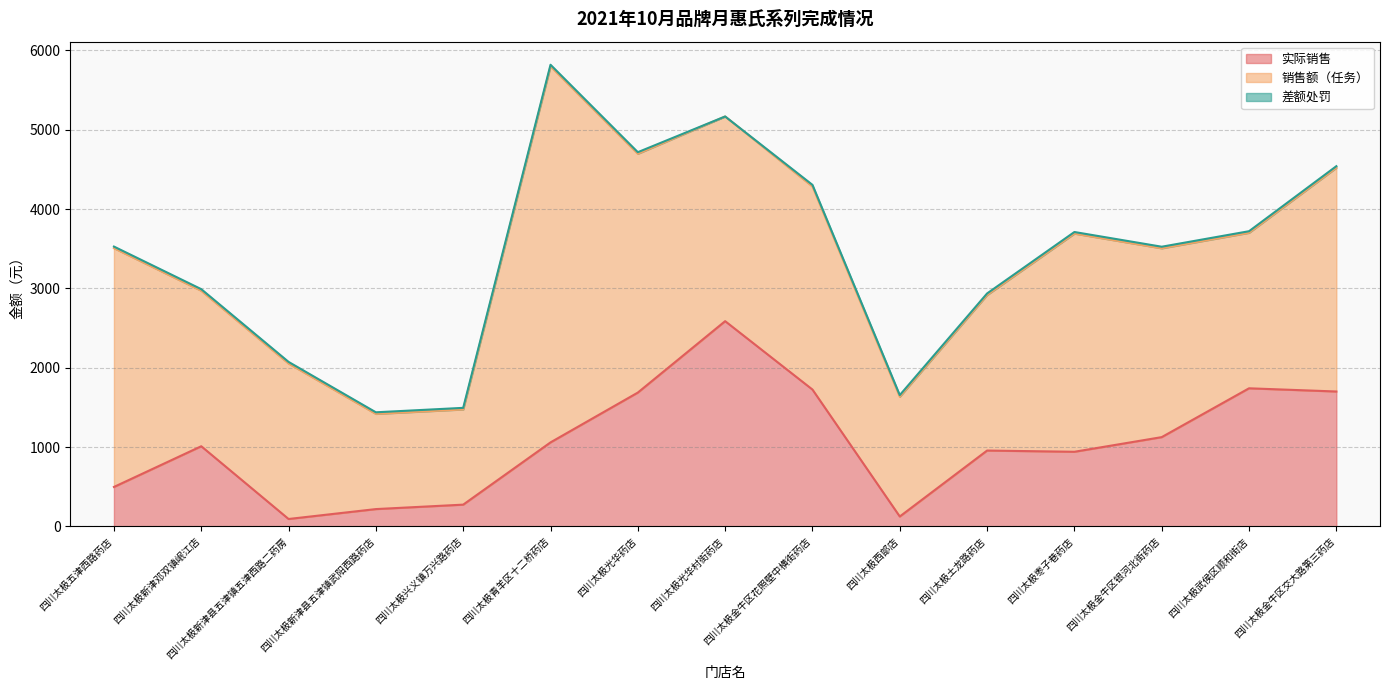

Reading left to right, transcribe all the data shown in this chart.

实际销售: 四川太极五津西路药店=497.8	四川太极新津邓双镇岷江店=1011.0	四川太极新津县五津镇五津西路二药房=94.0	四川太极新津县五津镇武阳西路药店=218.9	四川太极兴义镇万兴路药店=274.8	四川太极青羊区十二桥药店=1059.5	四川太极光华药店=1687.4	四川太极光华村街药店=2587.6	四川太极金牛区花照壁中横街药店=1725.4	四川太极西部店=125.4	四川太极土龙路药店=956.7	四川太极枣子巷药店=941.3	四川太极金牛区银河北街药店=1125.9	四川太极武侯区顺和街店=1741.3	四川太极金牛区交大路第三药店=1701.0
销售额（任务）: 四川太极五津西路药店=3010.0	四川太极新津邓双镇岷江店=1960.0	四川太极新津县五津镇五津西路二药房=1960.0	四川太极新津县五津镇武阳西路药店=1200.0	四川太极兴义镇万兴路药店=1200.0	四川太极青羊区十二桥药店=4740.0	四川太极光华药店=3010.0	四川太极光华村街药店=2580.0	四川太极金牛区花照壁中横街药店=2560.0	四川太极西部店=1510.0	四川太极土龙路药店=1960.0	四川太极枣子巷药店=2750.0	四川太极金牛区银河北街药店=2380.0	四川太极武侯区顺和街店=1960.0	四川太极金牛区交大路第三药店=2820.0
差额处罚: 四川太极五津西路药店=20.0	四川太极新津邓双镇岷江店=20.0	四川太极新津县五津镇五津西路二药房=20.0	四川太极新津县五津镇武阳西路药店=20.0	四川太极兴义镇万兴路药店=20.0	四川太极青羊区十二桥药店=20.0	四川太极光华药店=20.0	四川太极光华村街药店=0.0	四川太极金牛区花照壁中横街药店=20.0	四川太极西部店=20.0	四川太极土龙路药店=20.0	四川太极枣子巷药店=20.0	四川太极金牛区银河北街药店=20.0	四川太极武侯区顺和街店=20.0	四川太极金牛区交大路第三药店=20.0